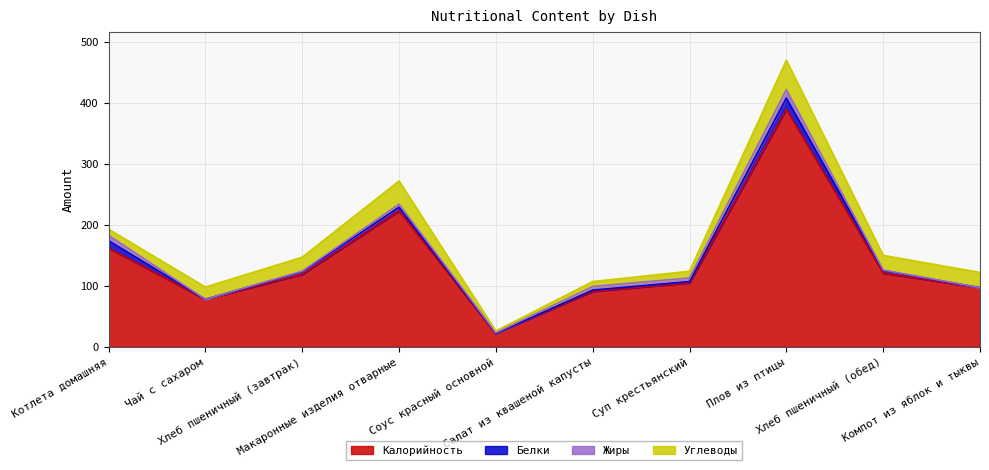

At which category is the sum across all series the highest?

Плов из птицы